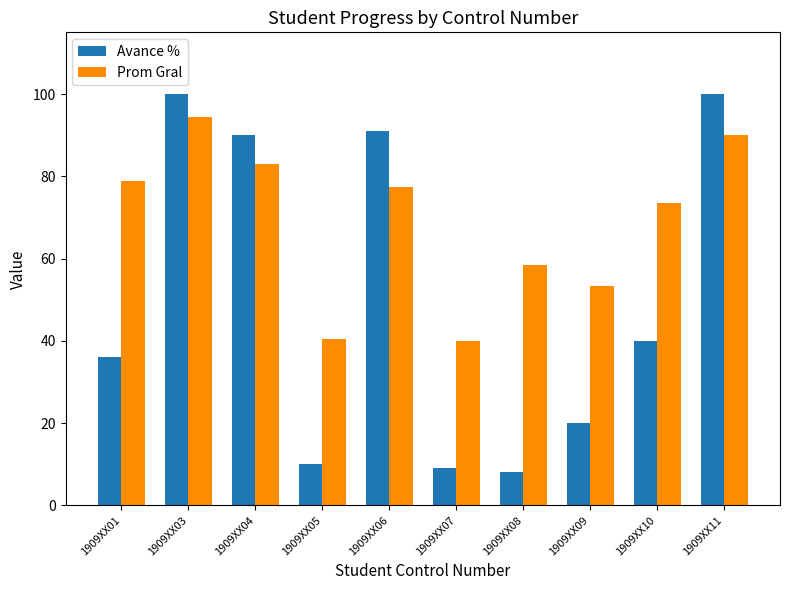

At which label is Prom Gral closest to 67?

1909XX10